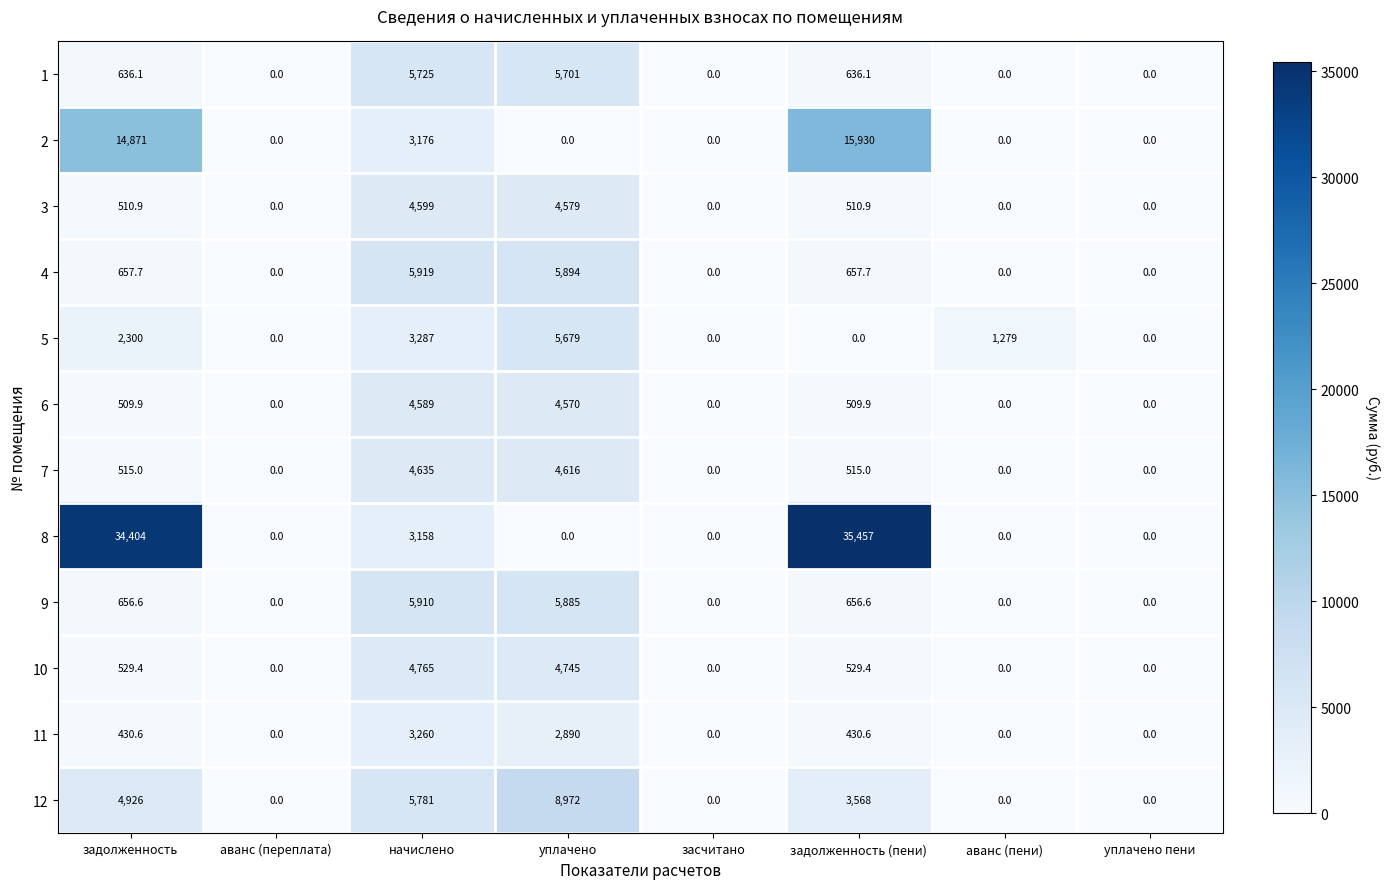

Where is 5 nearest to the value 2839?

начислено